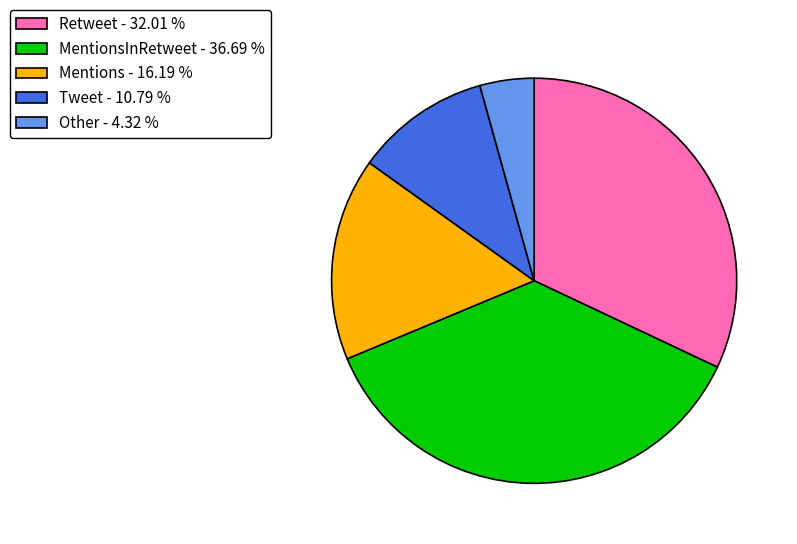

Which has a higher value, Mentions - 16.19 % or MentionsInRetweet - 36.69 %?

MentionsInRetweet - 36.69 %